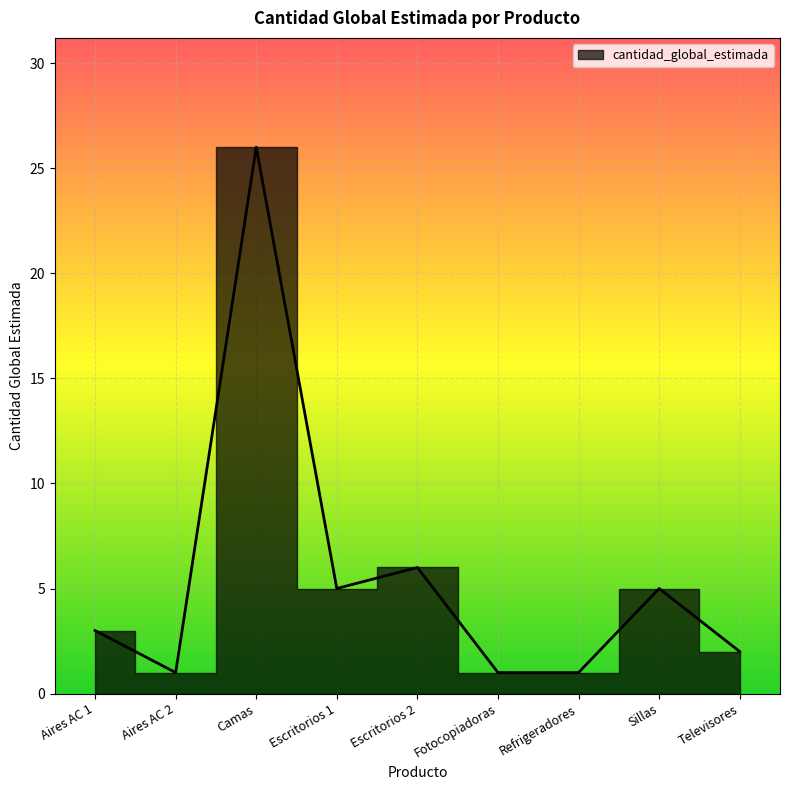

What position from the right is Aires AC 1?

9